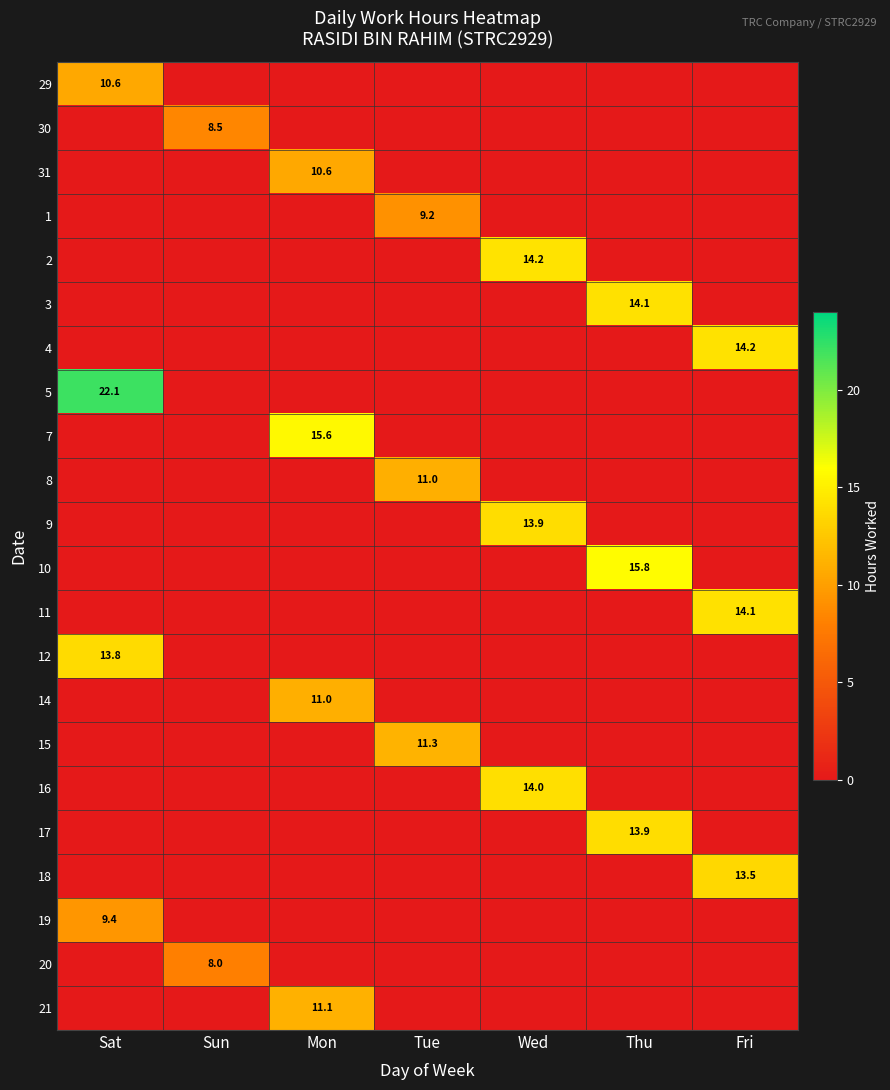

The 1 series shows 9.2 at Tue. True or false?

True